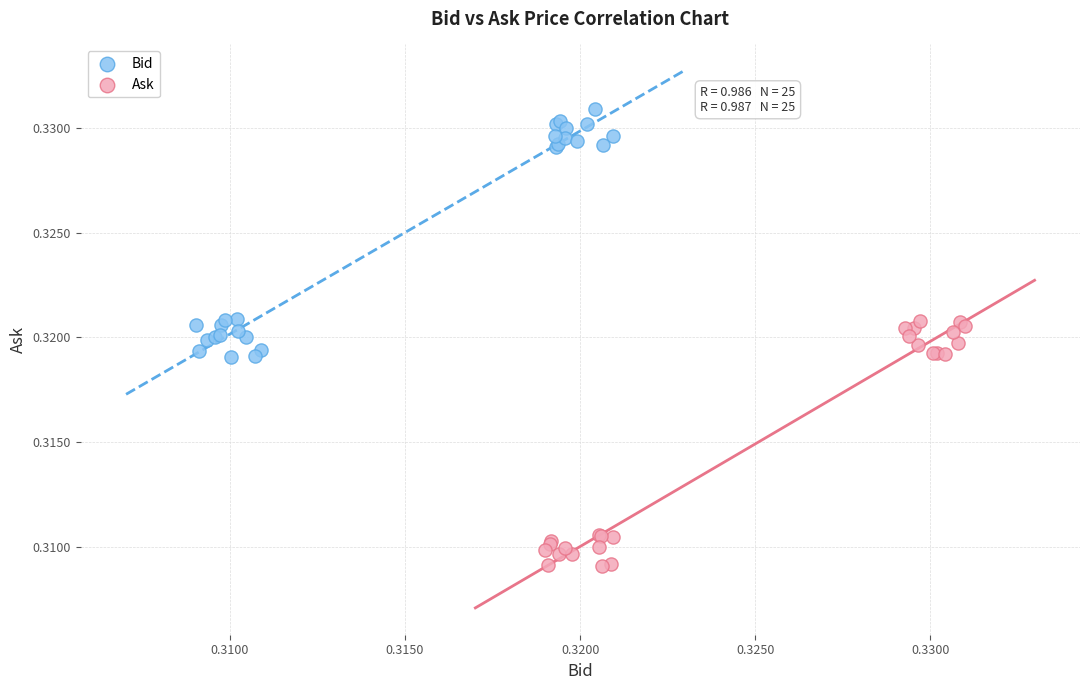

Which series contains the highest Y value?

Bid